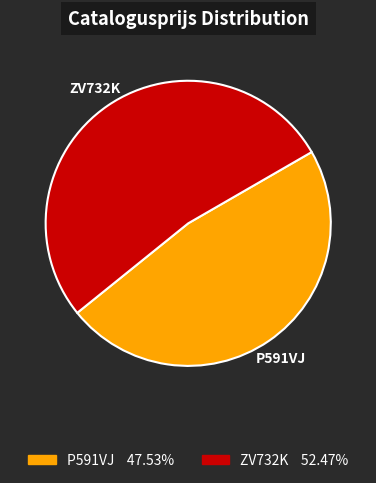

Does P591VJ account for over 50% of the chart?

No